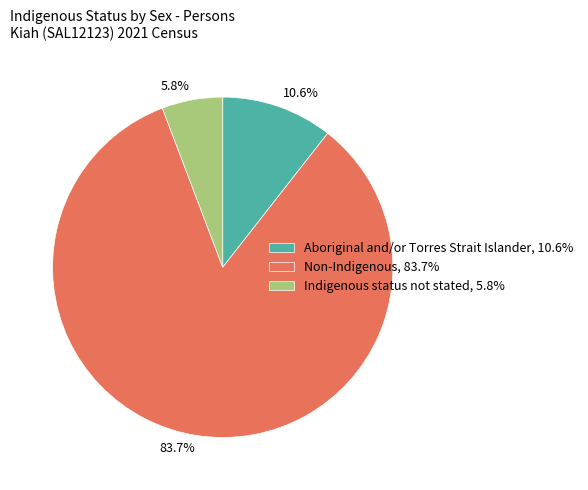

True or false: Indigenous status not stated accounts for 1% of the total.

False